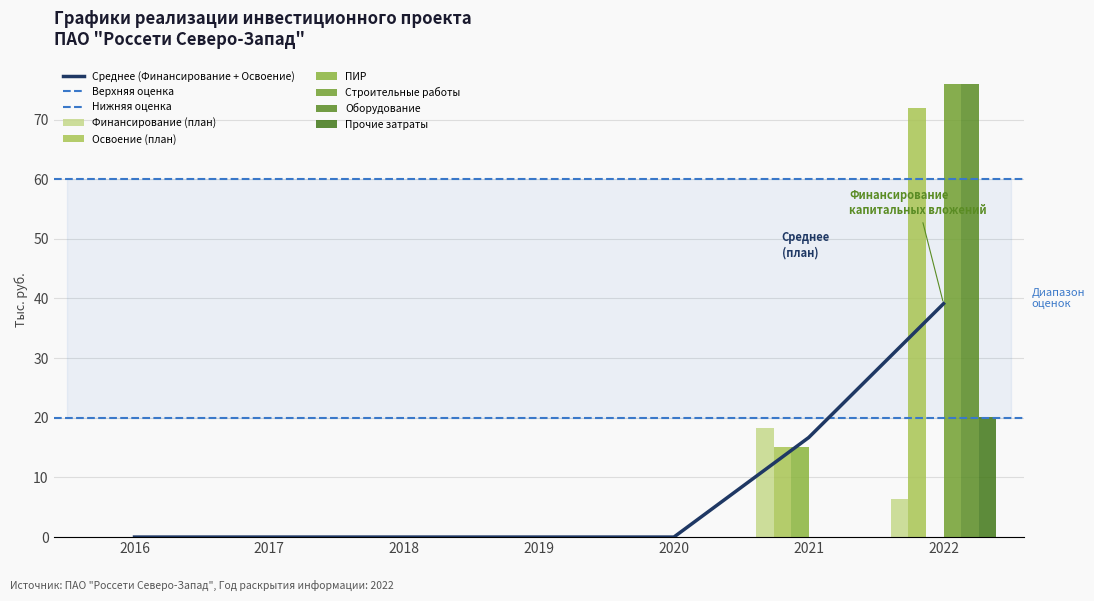

Reading left to right, what are all the values shown in this chart?

Финансирование (план): 0.0	0.0	0.0	0.0	0.0	18.2	6.3
Освоение (план): 0.0	0.0	0.0	0.0	0.0	15.2	71.9
ПИР: 0.0	0.0	0.0	0.0	0.0	15.2	0.0
Строительные работы: 0.0	0.0	0.0	0.0	0.0	0.0	75.9
Оборудование: 0.0	0.0	0.0	0.0	0.0	0.0	75.9
Прочие затраты: 0.0	0.0	0.0	0.0	0.0	0.0	20.1